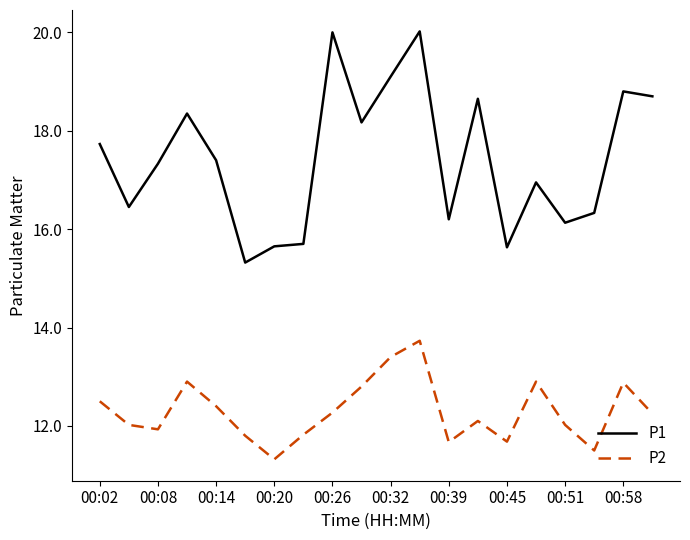

What is the difference between the maximum and minimum values in the P2 series?

2.4